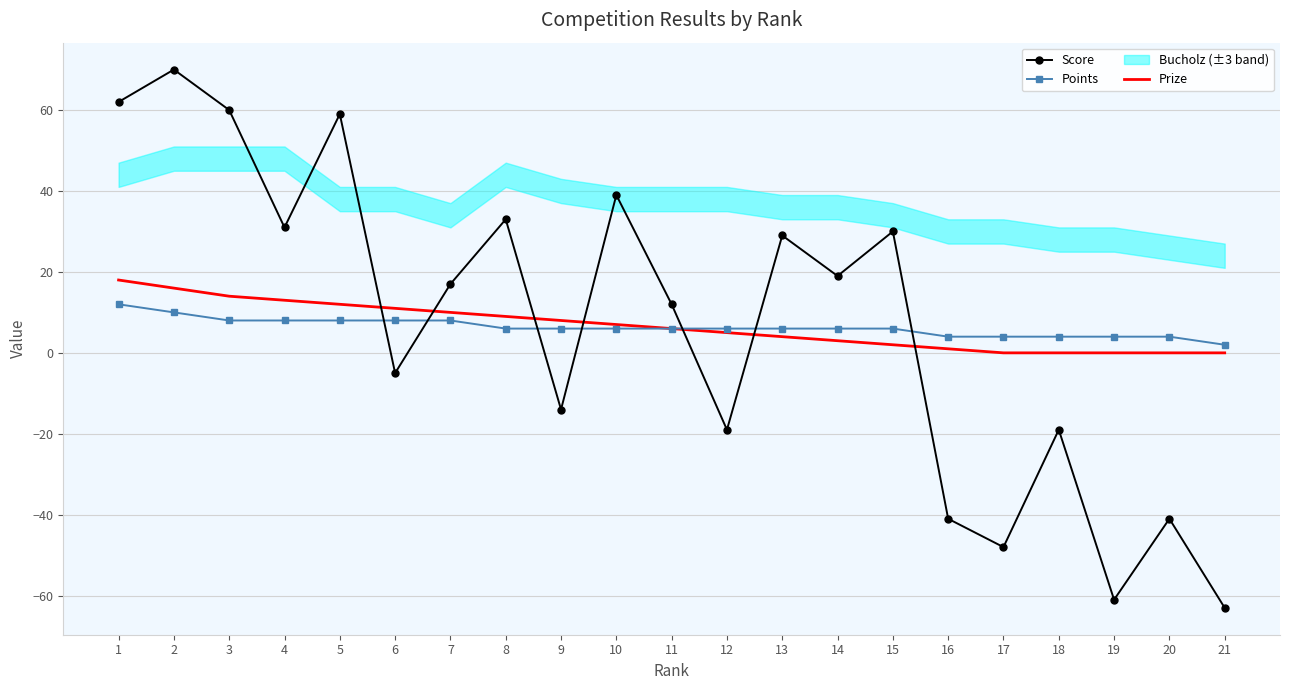

The Points series shows 8 at 7. True or false?

True